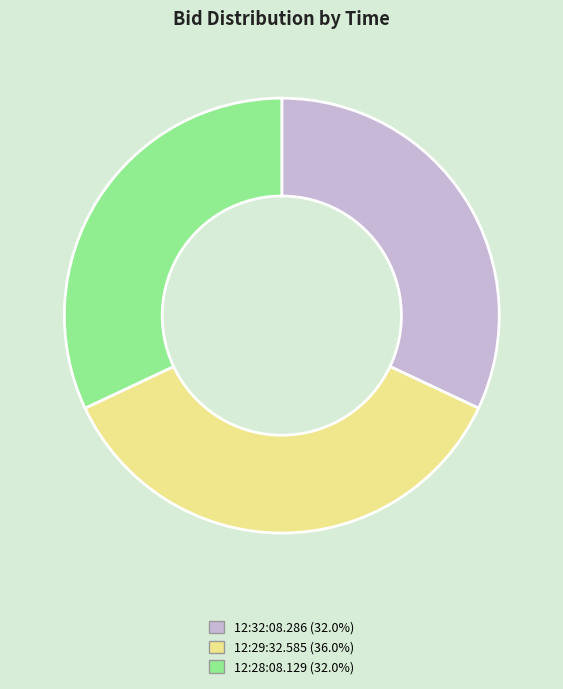

Count the number of slices in the pie.

3